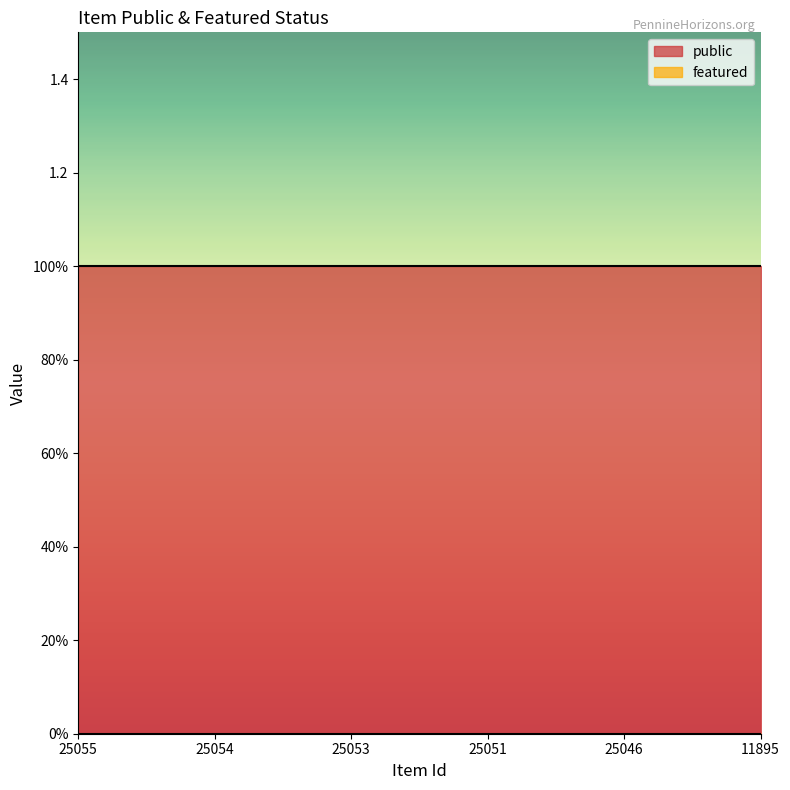

At which label does public reach its minimum?

25055